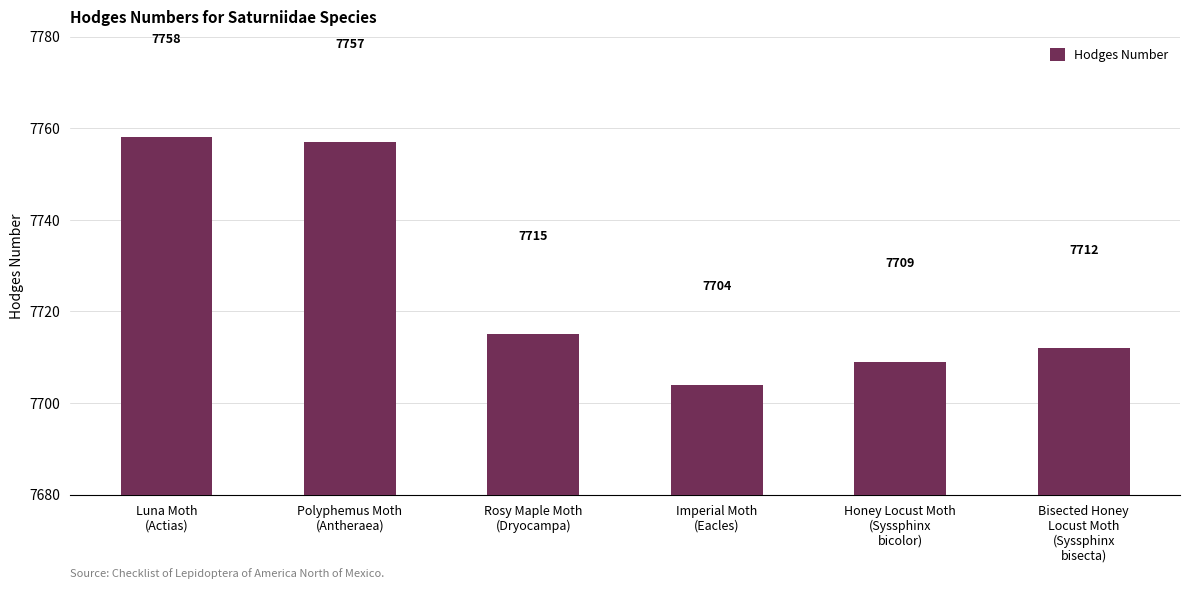

What is the change in value from Rosy Maple Moth
(Dryocampa) to Honey Locust Moth
(Syssphinx
bicolor)?

-6